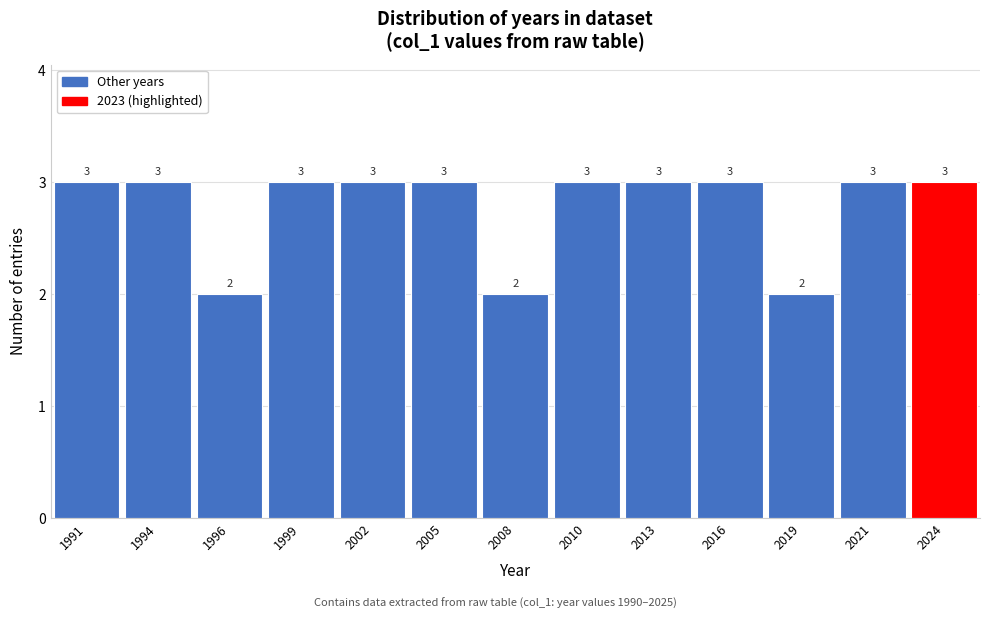

Reading left to right, extract all data points from this chart.

1991=3	1994=3	1996=2	1999=3	2002=3	2005=3	2008=2	2010=3	2013=3	2016=3	2019=2	2021=3	2024=3